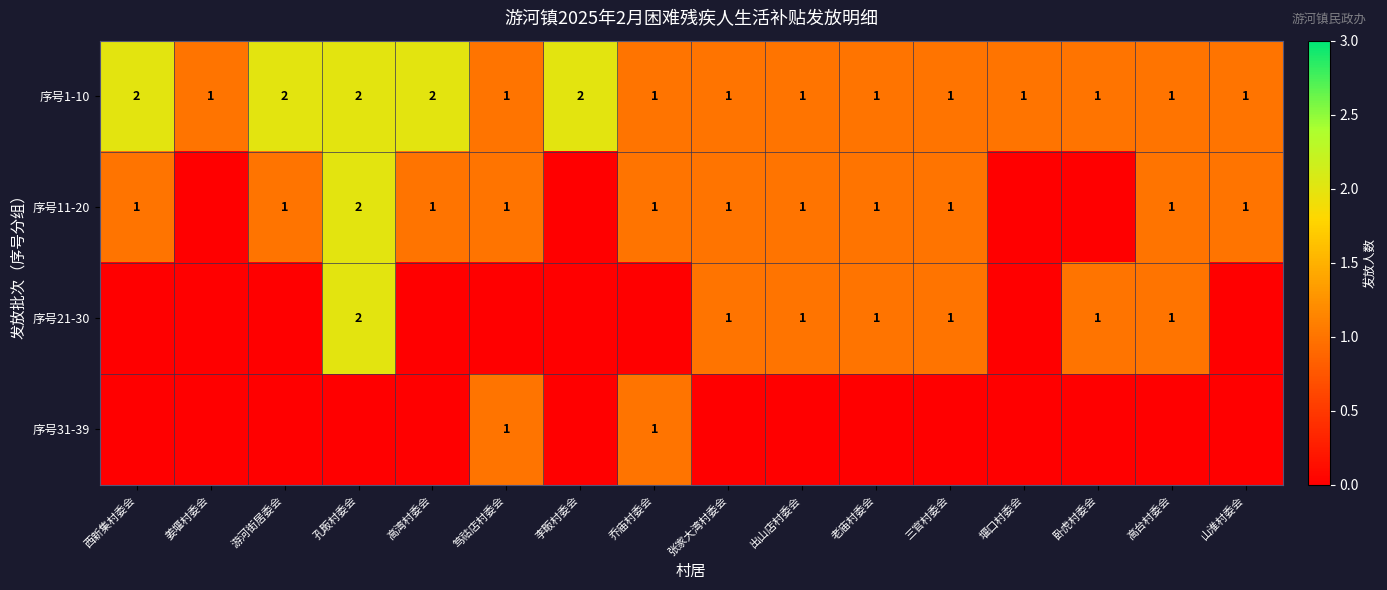

Is it true that 序号1-10 equals 1 at 老庙村委会?

True